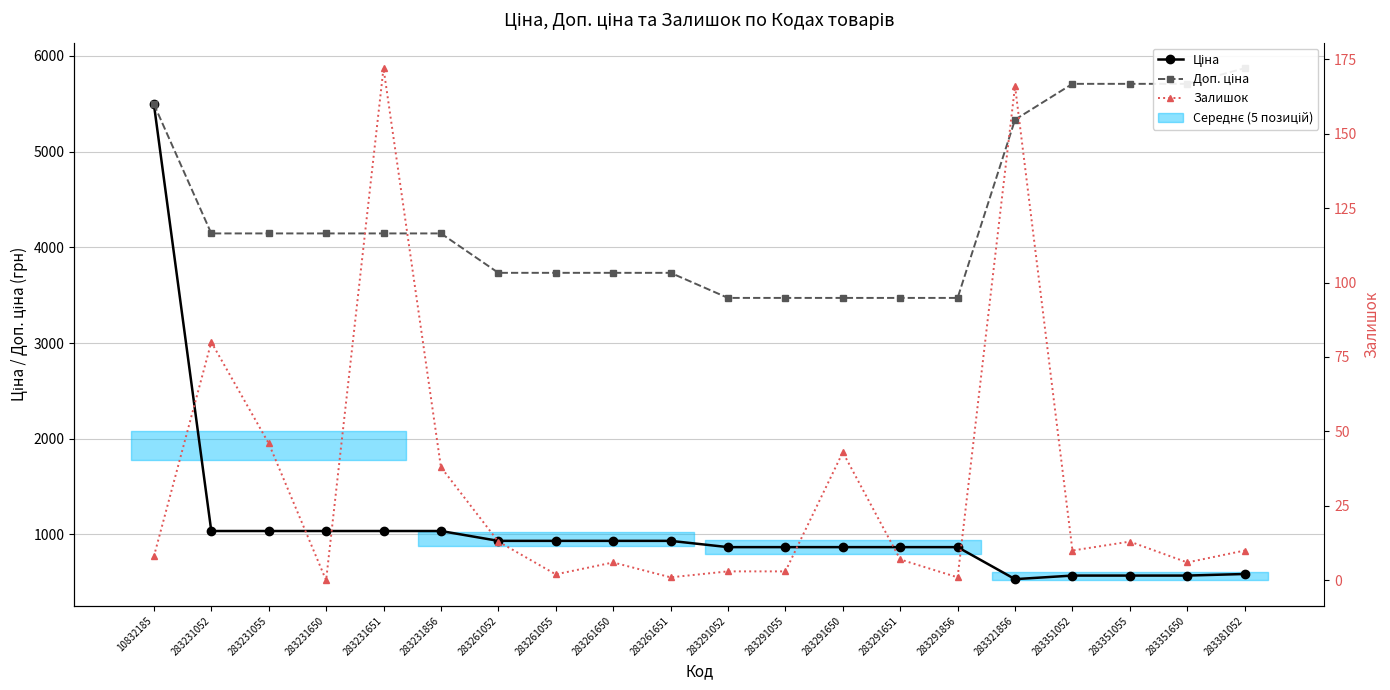

List the series in order of their peak value, highest first.

Доп. ціна, Ціна, Залишок